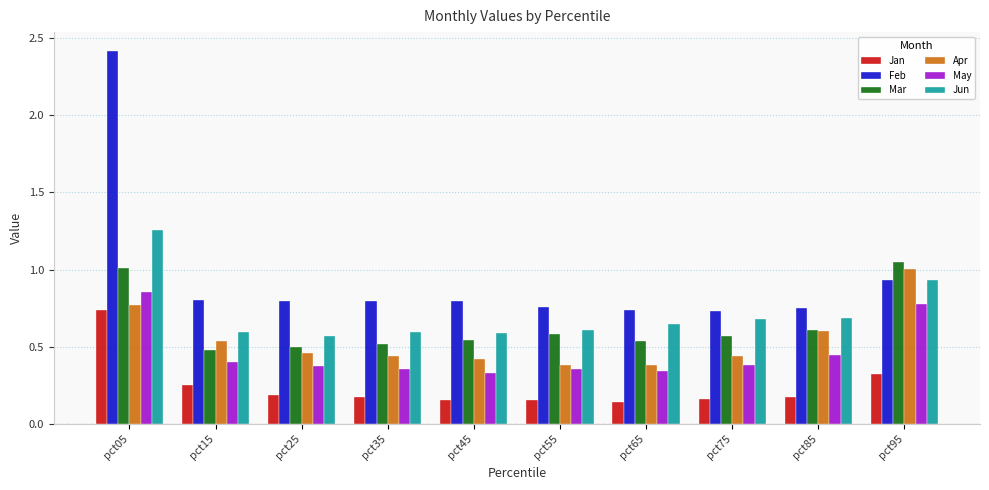

What is the greatest value displayed?

2.4